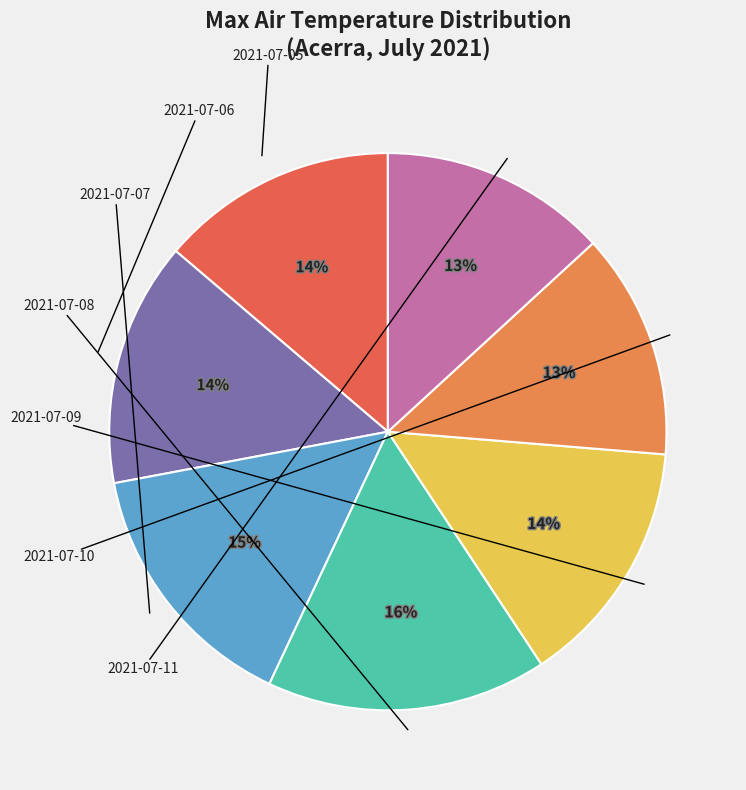

Count the number of slices in the pie.

7